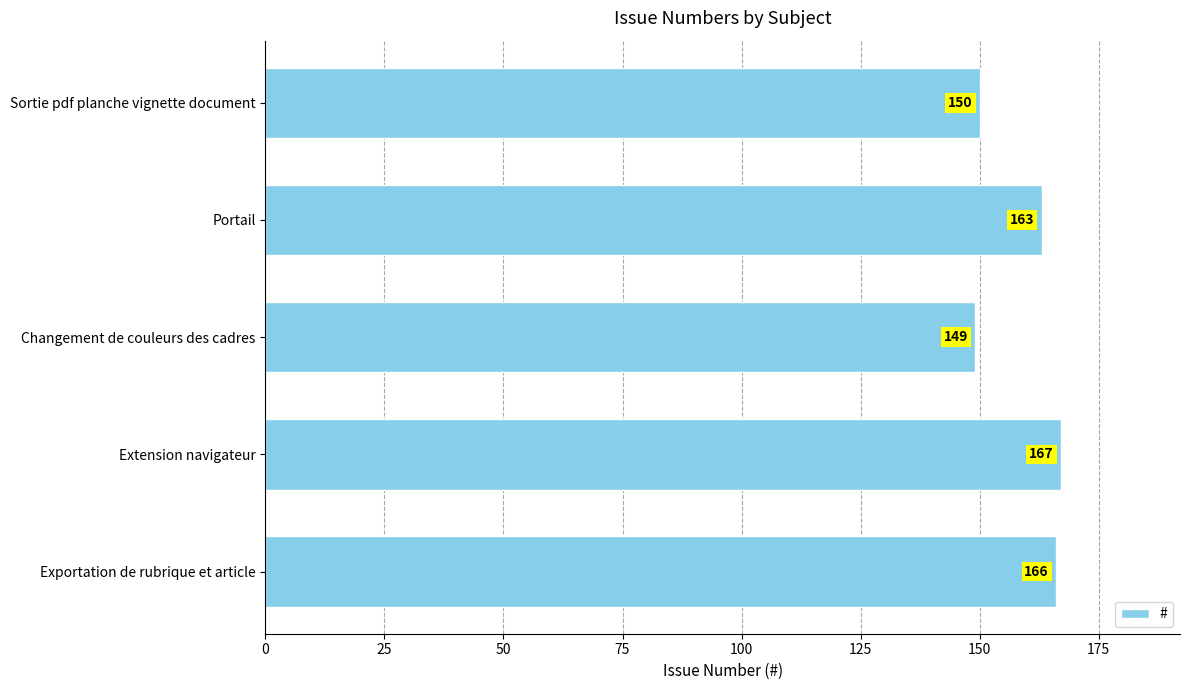

List the labels in order of value, largest first.

Extension navigateur, Exportation de rubrique et article, Portail, Sortie pdf planche vignette document, Changement de couleurs des cadres